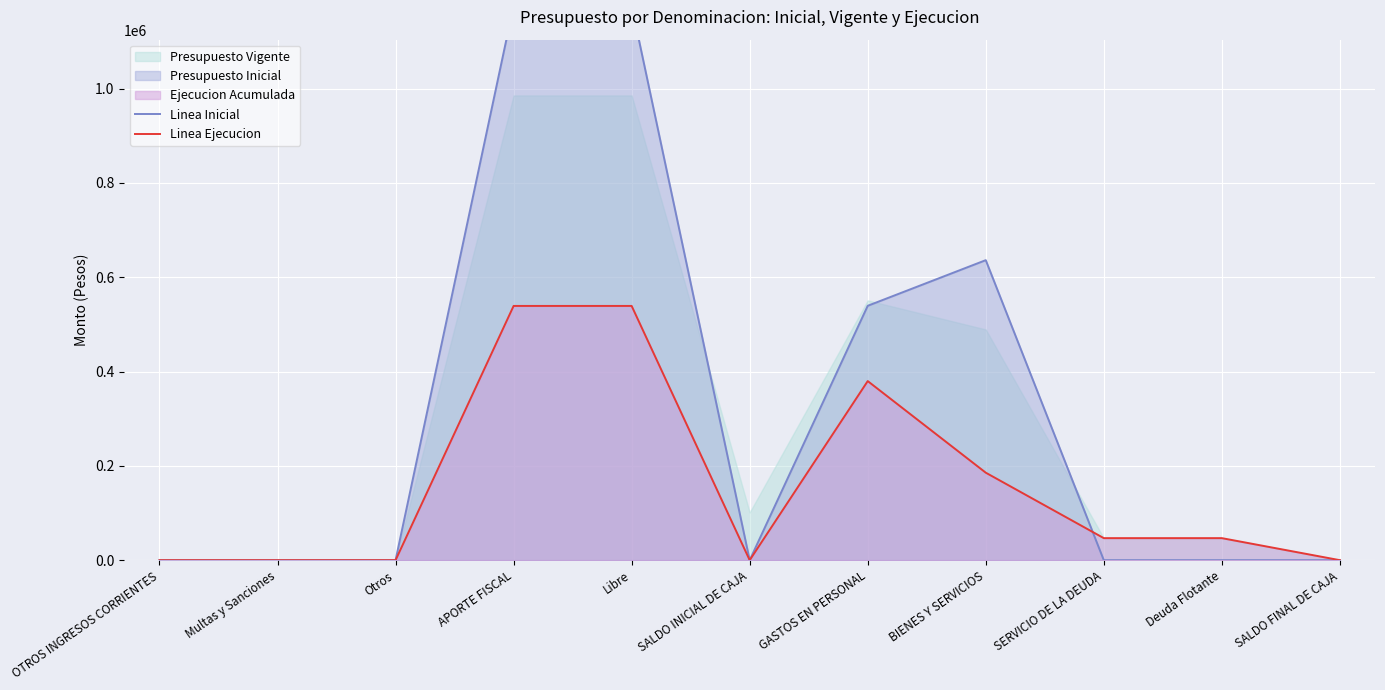

What is the total value across all series at SERVICIO DE LA DEUDA?

46747